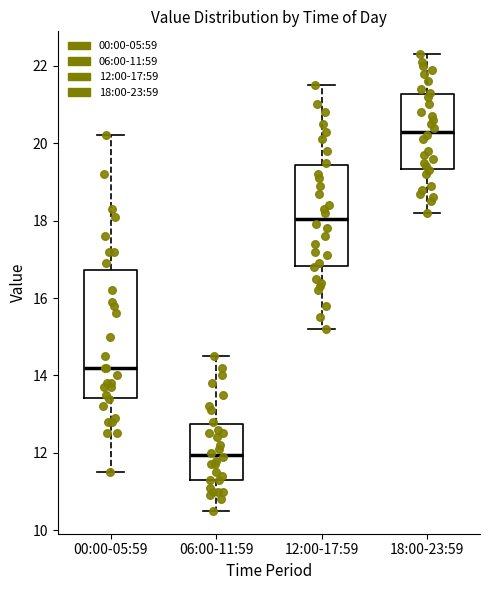

Where does the upper whisker of the box for 18:00-23:59 end on the y-axis? The values are not printed on the chart, so give them approximately, as read against the axis.

22.4